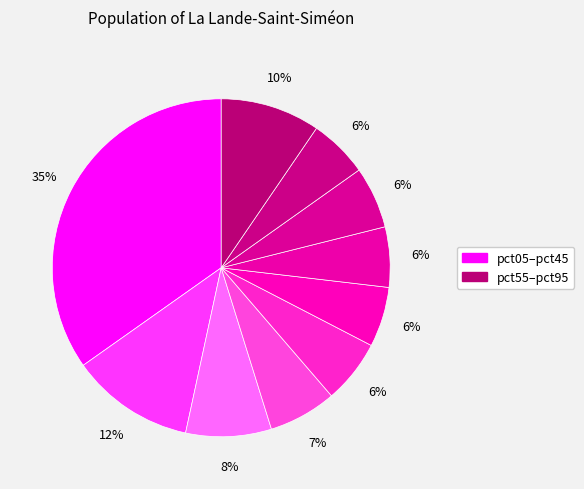

How many segments does this pie chart have?

10